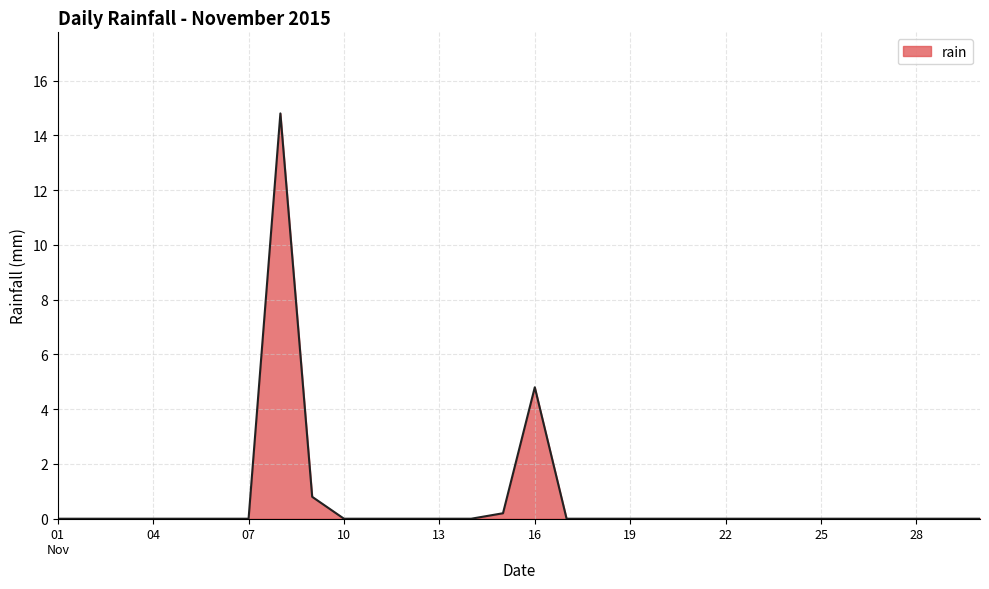

What is the maximum value shown in the chart?

14.8